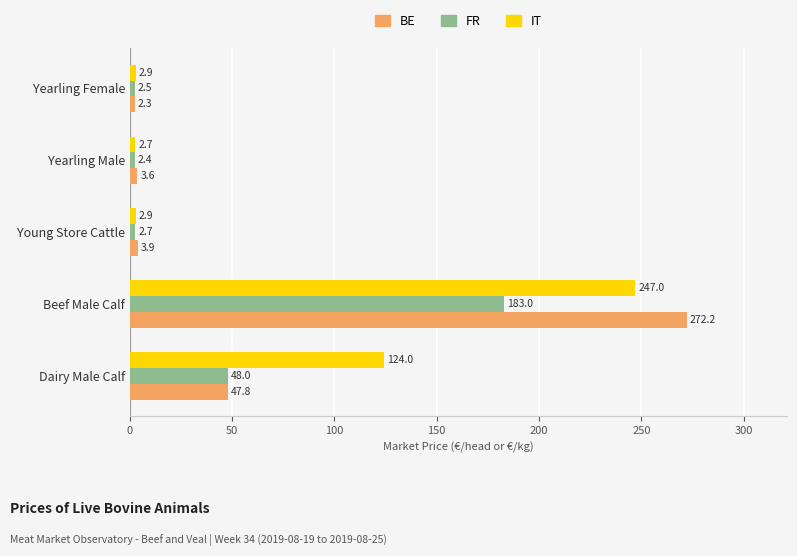

How many categories are shown in the chart?

5